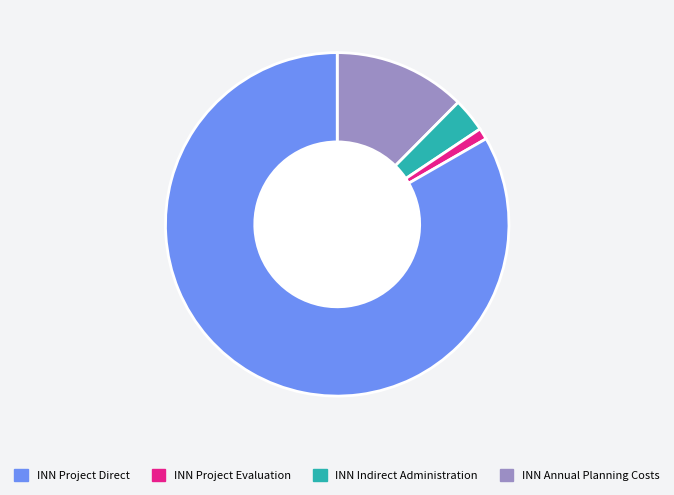

Is there a majority slice in this chart?

Yes